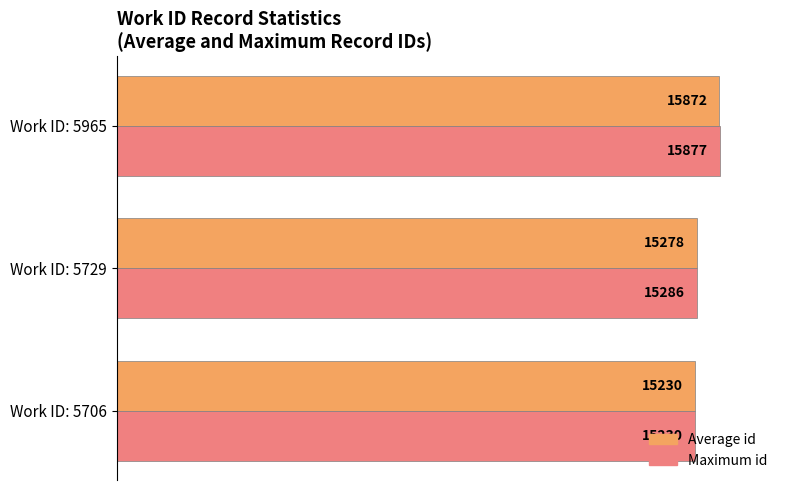

What are all the series names shown in the legend?

Average id, Maximum id